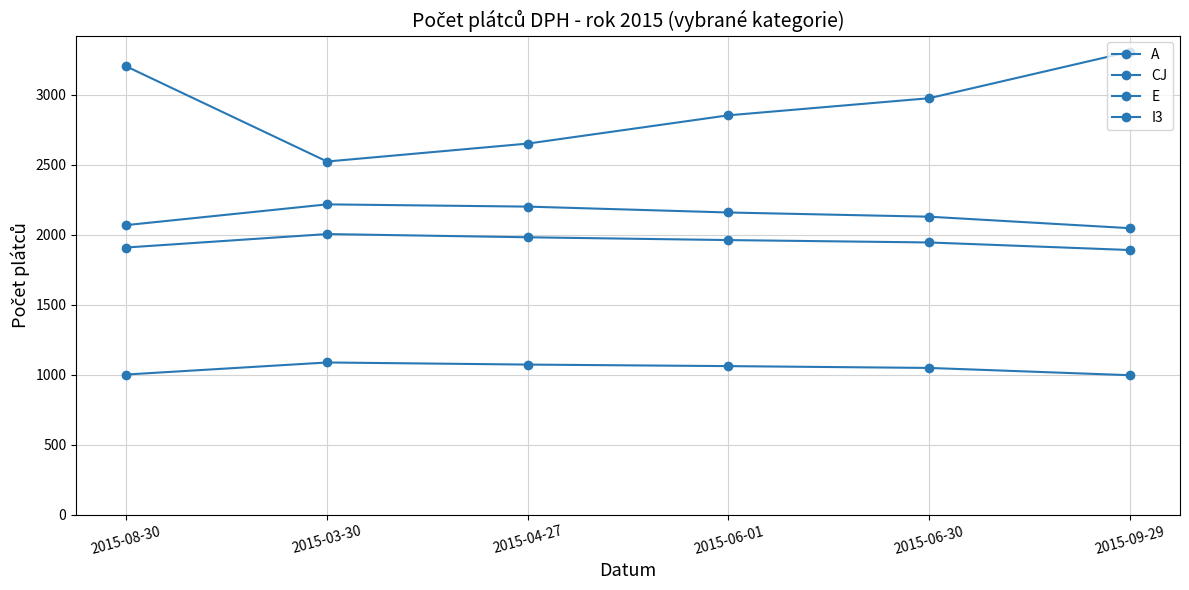

What is the difference between the highest and lowest values at 2015-06-30?

1926